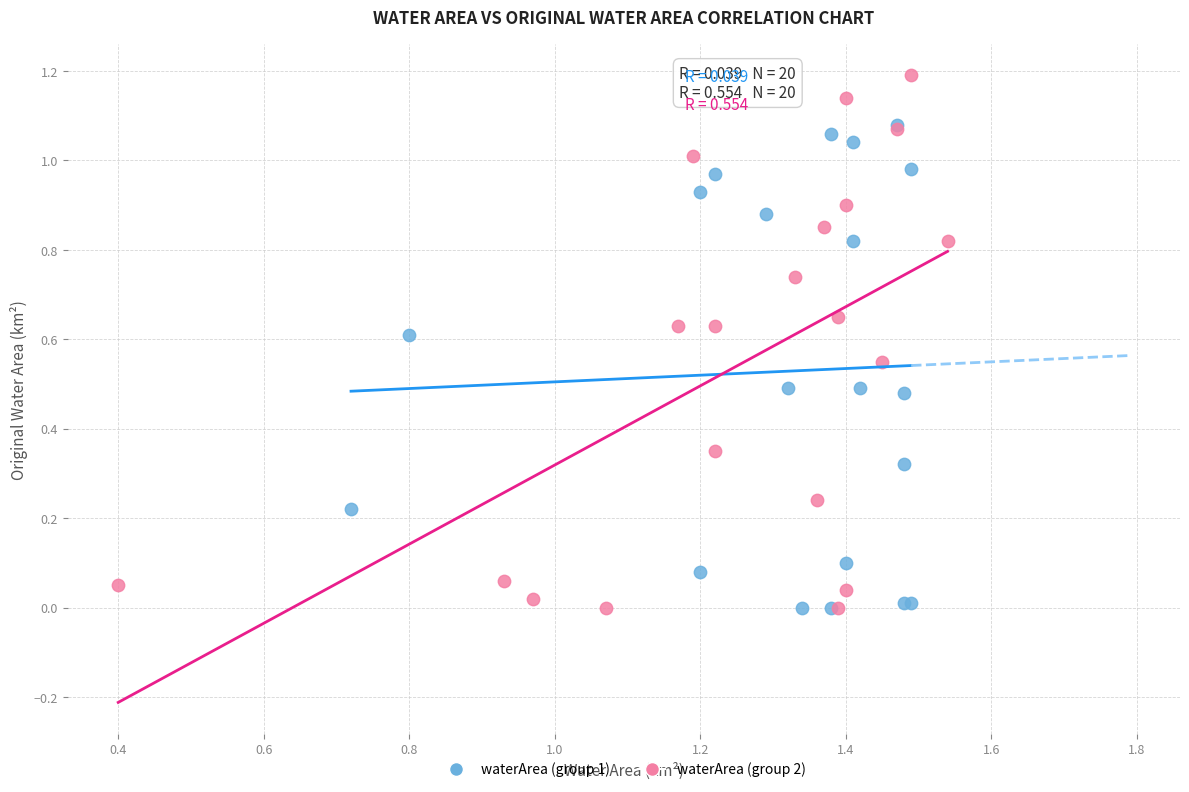

Which series has the widest spread of Y values?

waterArea (group 2)